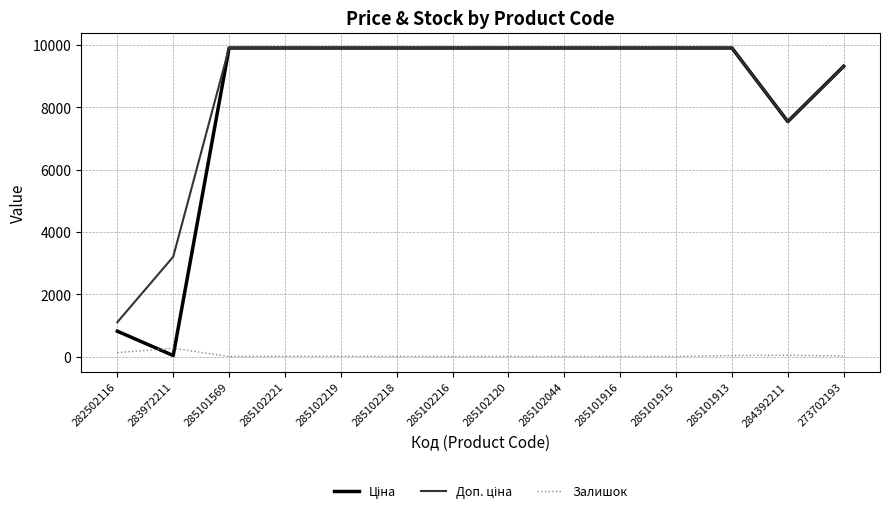

The Залишок series shows 3.0 at 285102218. True or false?

True